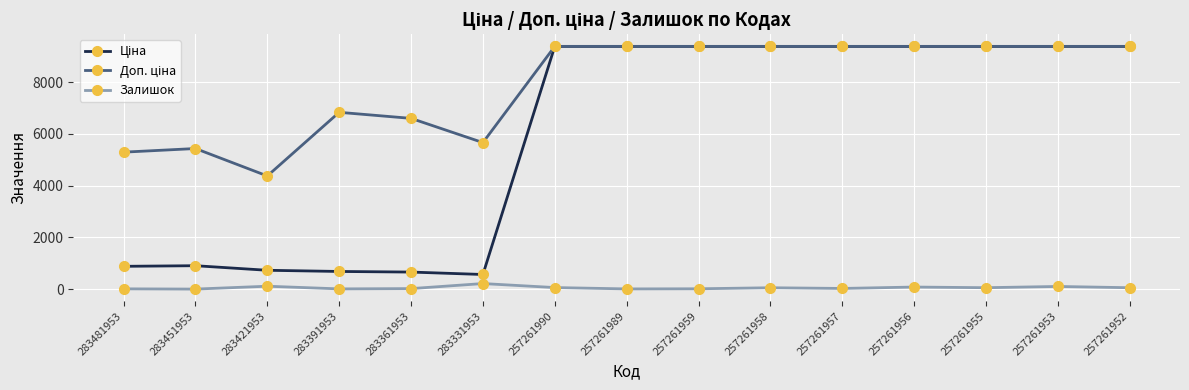

How many series are shown in this chart?

3